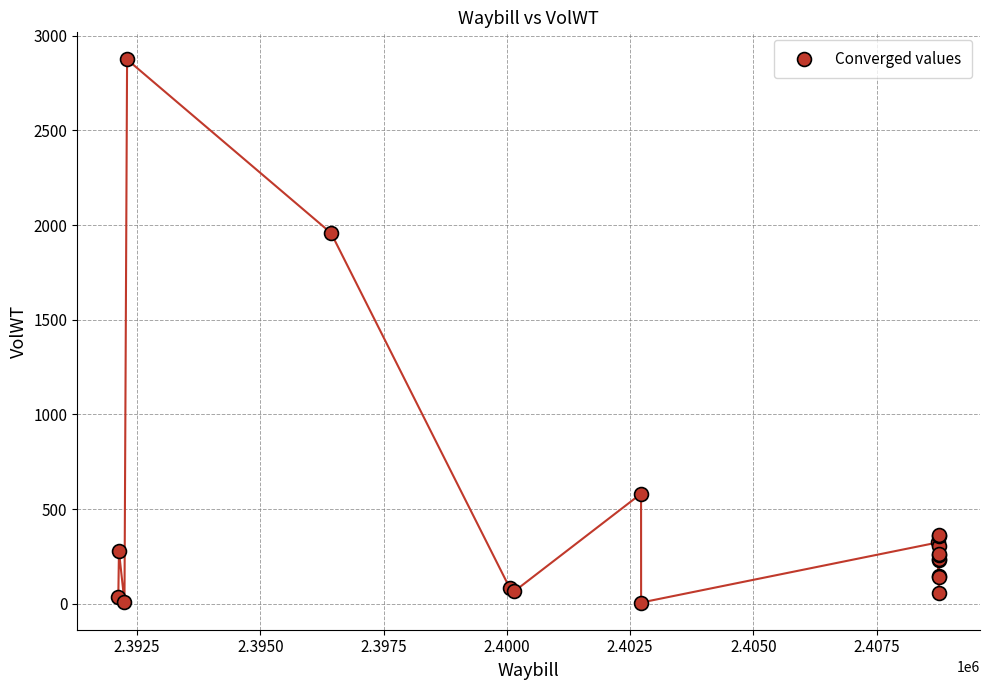

What Y value in the scatter plot is closest to 1440?

1957.9